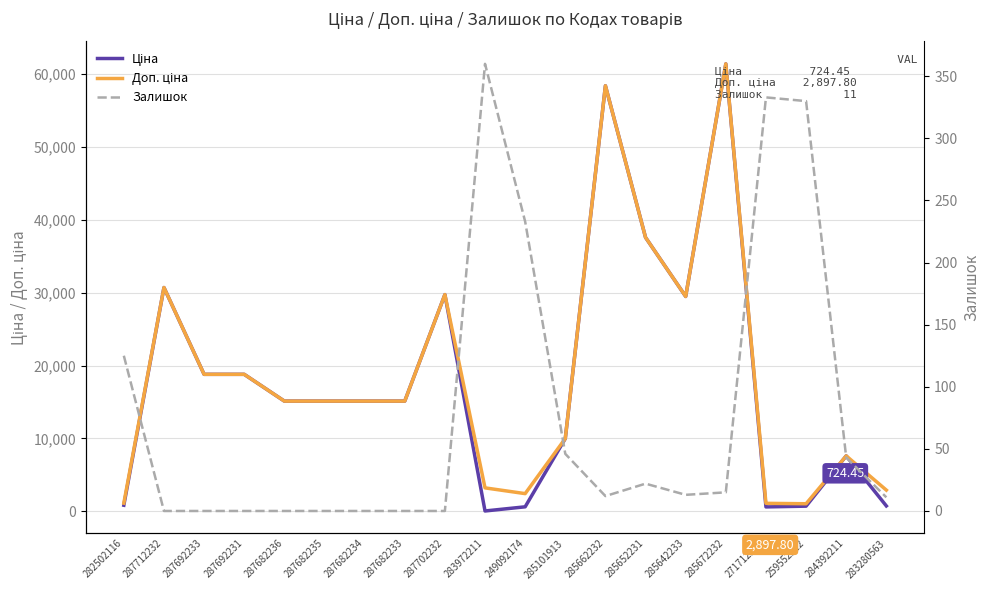

How many times do Залишок and Ціна cross each other?

2